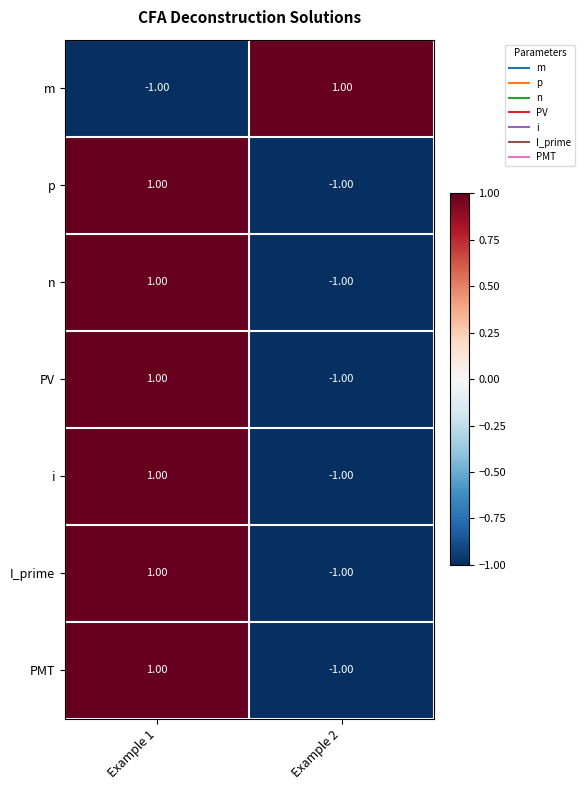

How many distinct data groups are displayed?

7